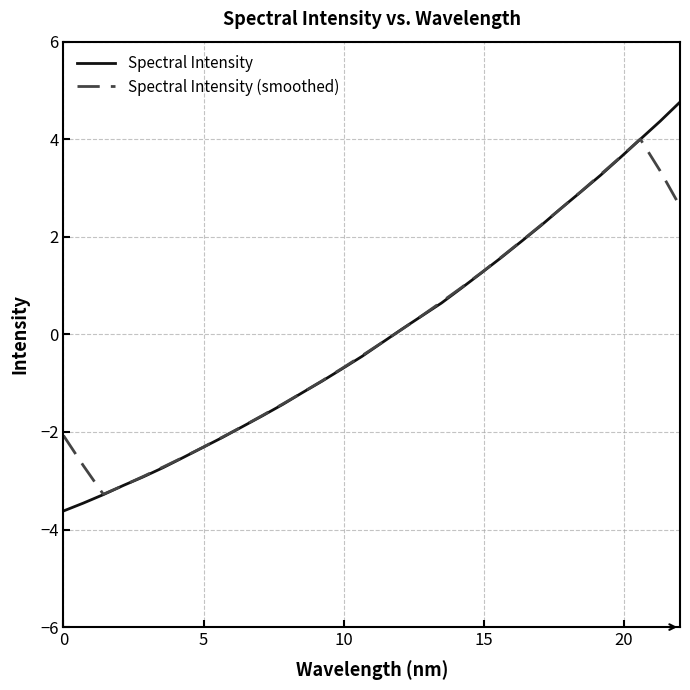

Reading left to right, extract all data points from this chart.

Spectral Intensity: -3.6	-3.5	-3.3	-3.1	-2.9	-2.7	-2.5	-2.3	-2.1	-1.9	-1.7	-1.4	-1.2	-1.0	-0.7	-0.5	-0.2	0.1	0.4	0.6	0.9	1.3	1.6	1.9	2.2	2.6	2.9	3.3	3.6	4.0	4.4	4.8
Spectral Intensity (smoothed): -2.1	-2.7	-3.3	-3.1	-2.9	-2.7	-2.5	-2.3	-2.1	-1.9	-1.7	-1.4	-1.2	-0.9	-0.7	-0.4	-0.2	0.1	0.4	0.7	1.0	1.3	1.6	1.9	2.2	2.6	2.9	3.3	3.6	4.0	3.4	2.6